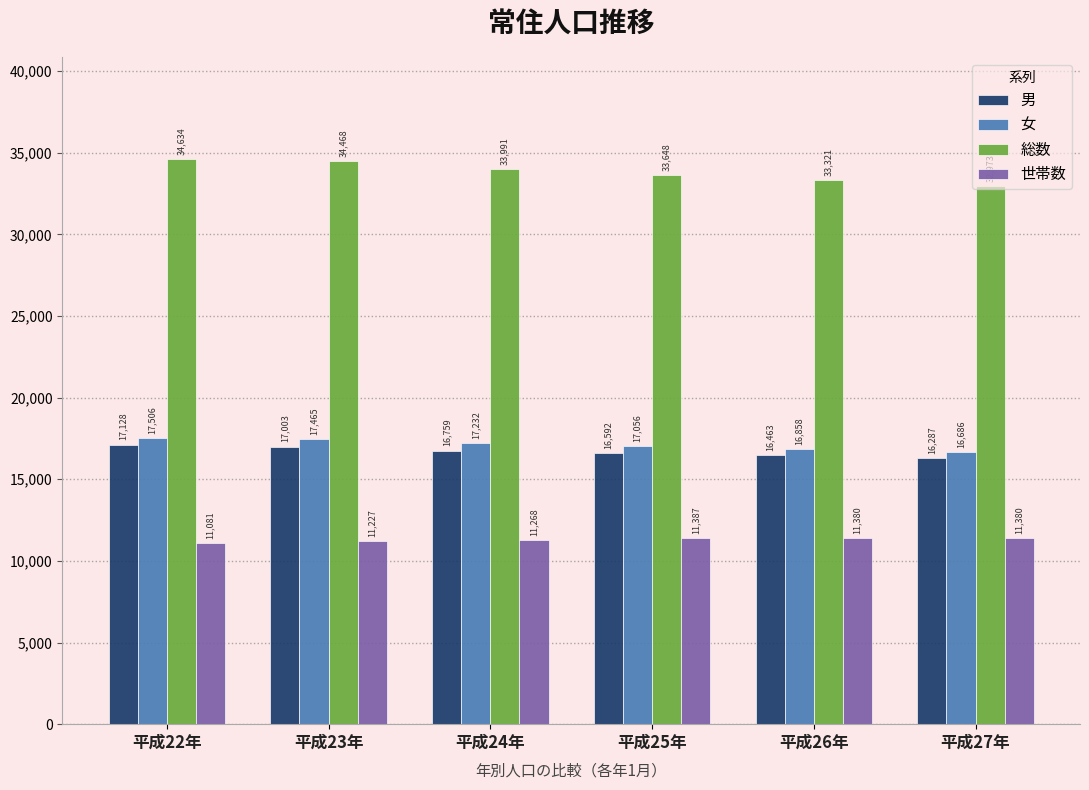

Reading right to left, transcribe all the data shown in this chart.

男: 平成27年=16287	平成26年=16463	平成25年=16592	平成24年=16759	平成23年=17003	平成22年=17128
女: 平成27年=16686	平成26年=16858	平成25年=17056	平成24年=17232	平成23年=17465	平成22年=17506
総数: 平成27年=32973	平成26年=33321	平成25年=33648	平成24年=33991	平成23年=34468	平成22年=34634
世帯数: 平成27年=11380	平成26年=11380	平成25年=11387	平成24年=11268	平成23年=11227	平成22年=11081